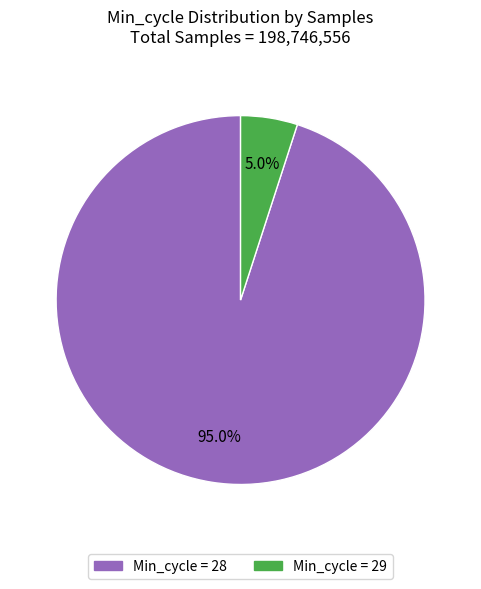

Does any single category account for the majority?

Yes